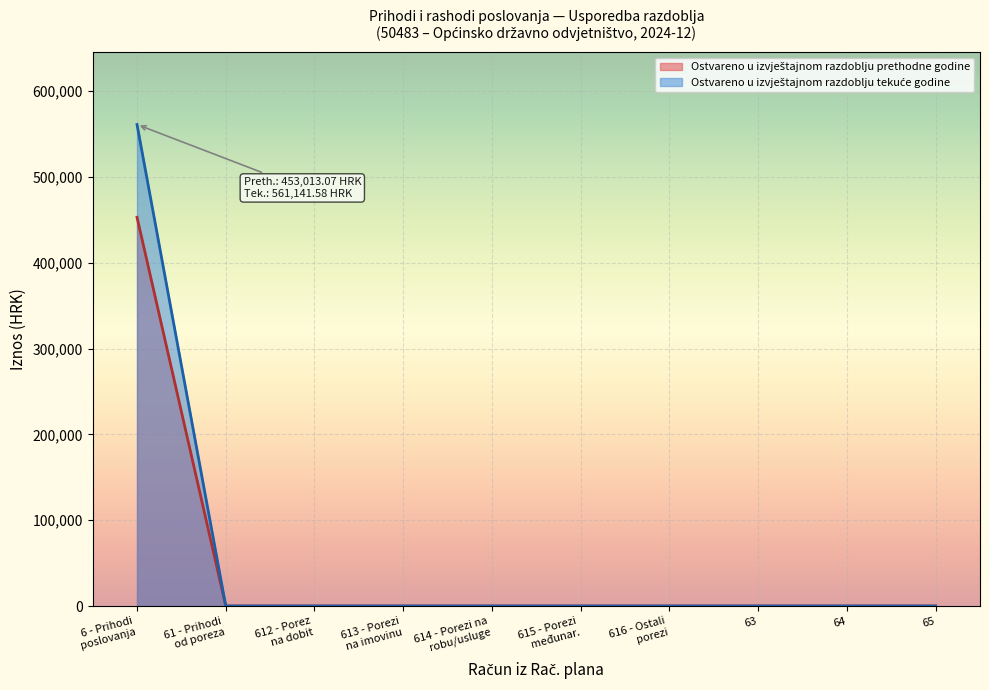

True or false: Ostvareno u izvještajnom razdoblju prethodne godine and Ostvareno u izvještajnom razdoblju tekuće godine cross at least once.

False